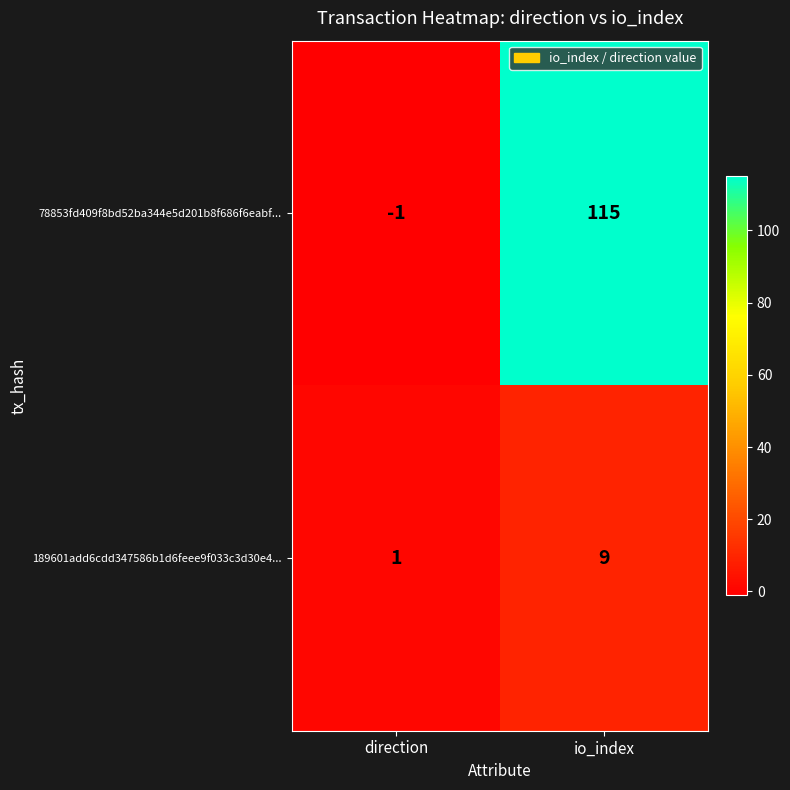

Reading left to right, extract all data points from this chart.

78853fd409f8bd52ba344e5d201b8f686f6eabf...: direction=-1	io_index=115
189601add6cdd347586b1d6feee9f033c3d30e4...: direction=1	io_index=9